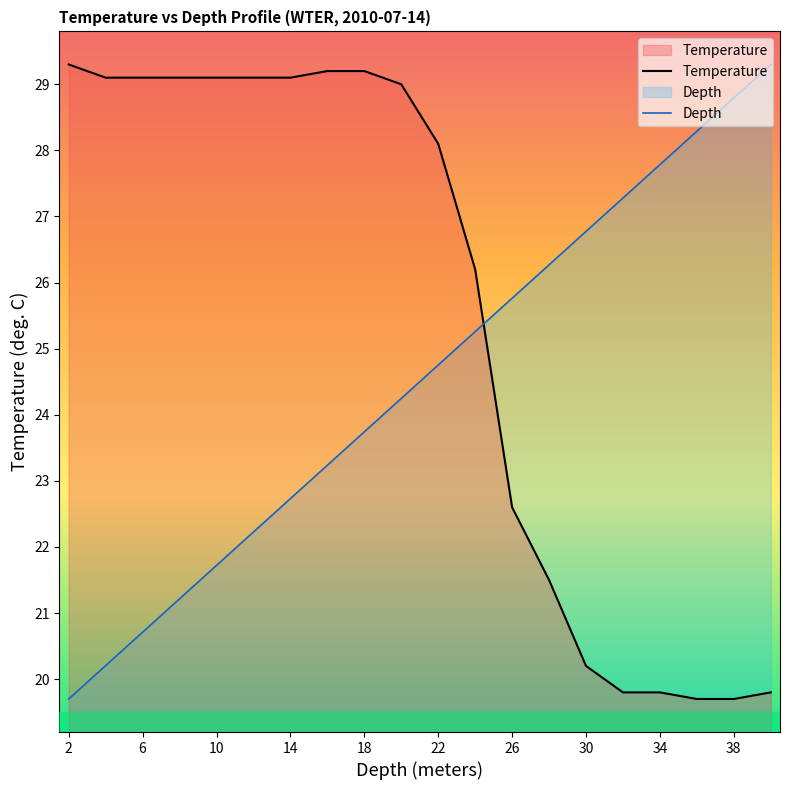

Reading right to left, extract all data points from this chart.

Temperature: 19.8	19.7	19.7	19.8	19.8	20.2	21.5	22.6	26.2	28.1	29.0	29.2	29.2	29.1	29.1	29.1	29.1	29.1	29.1	29.3
Depth: 29.3	28.8	28.3	27.8	27.3	26.8	26.3	25.8	25.3	24.8	24.2	23.7	23.2	22.7	22.2	21.7	21.2	20.7	20.2	19.7